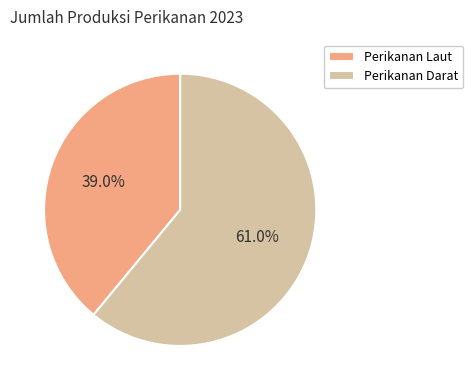

True or false: Perikanan Laut accounts for 39% of the total.

True